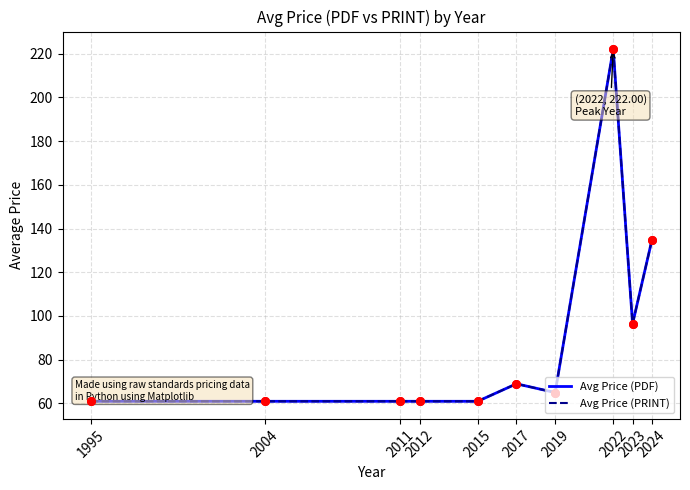

Which series contains the lowest Y value?

Avg Price (PDF)